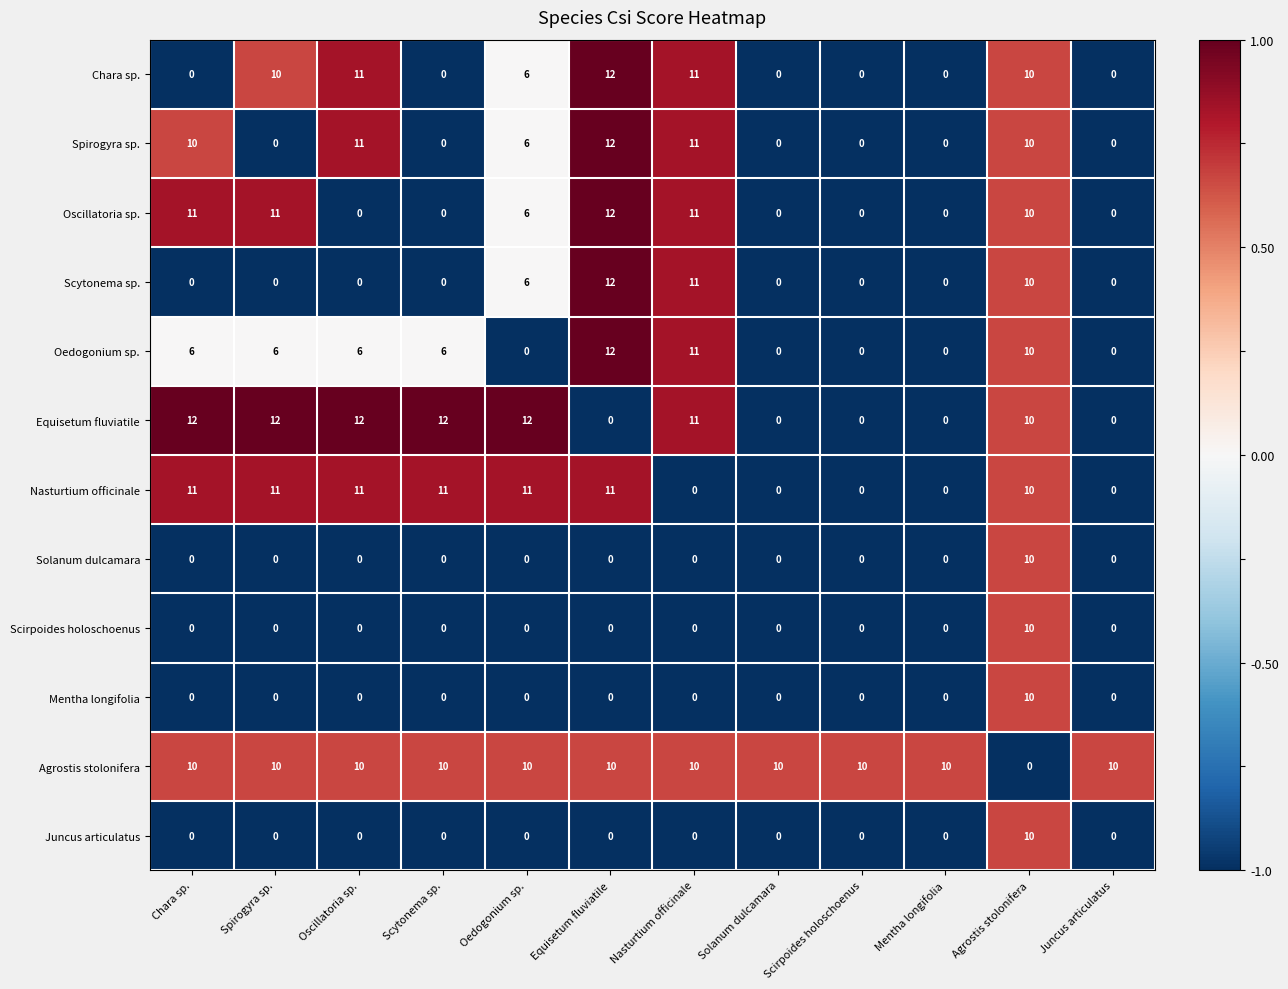

How many values in the Nasturtium officinale series are below 11?

6